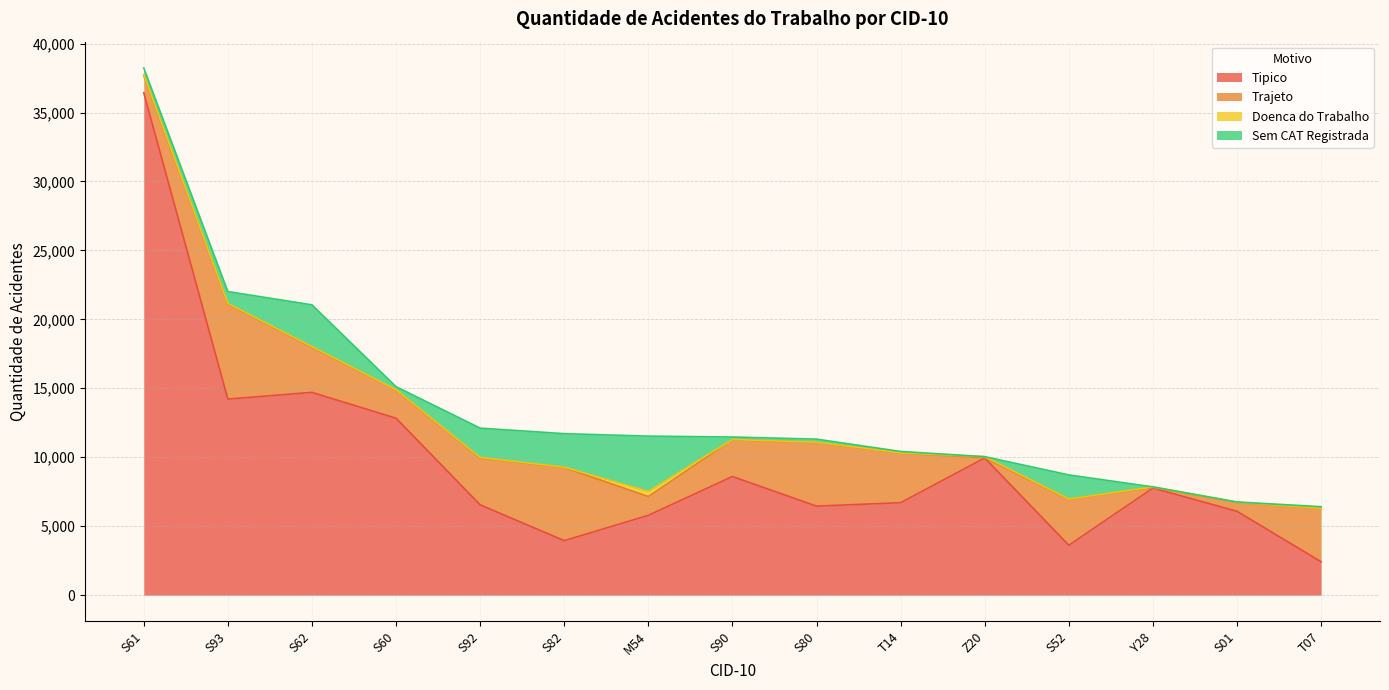

List the series in order of their peak value, lowest first.

Doenca do Trabalho, Sem CAT Registrada, Trajeto, Tipico